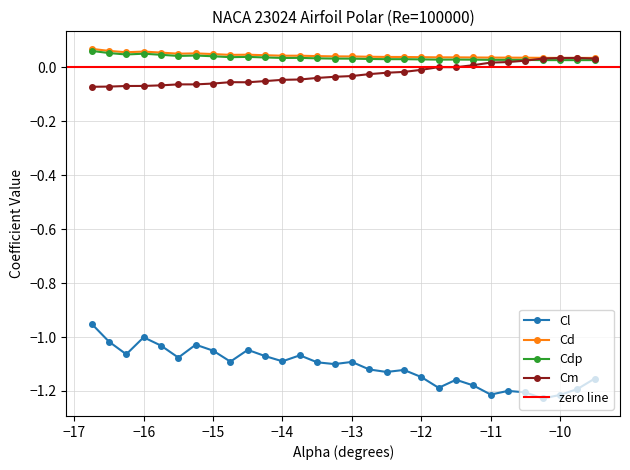

True or false: Cl and Cd cross at least once.

False